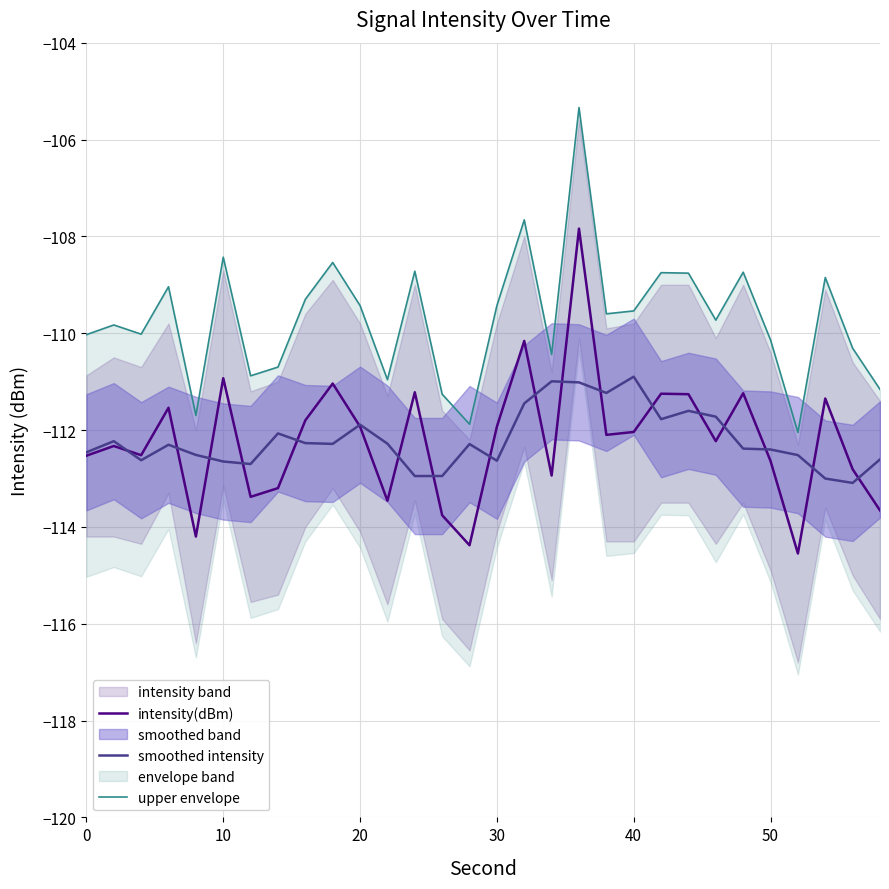

What is the maximum value for intensity(dBm)?

-107.8